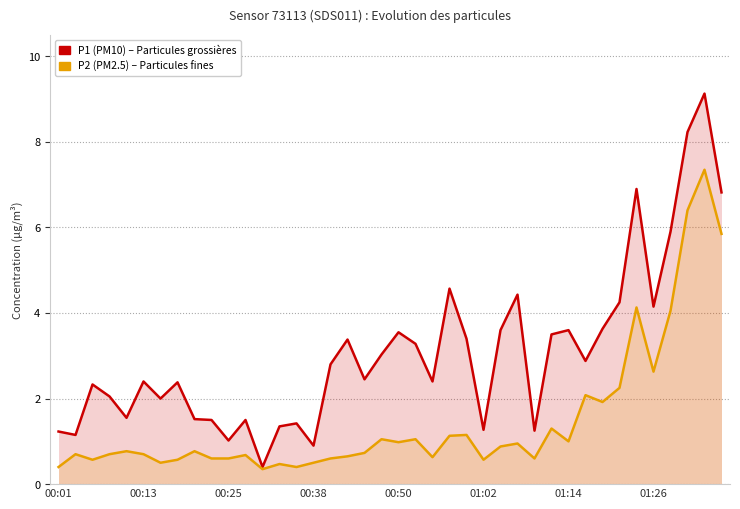

In P2 (PM2.5), how many points are higher than both neighbors (excluding endpoints)?

13